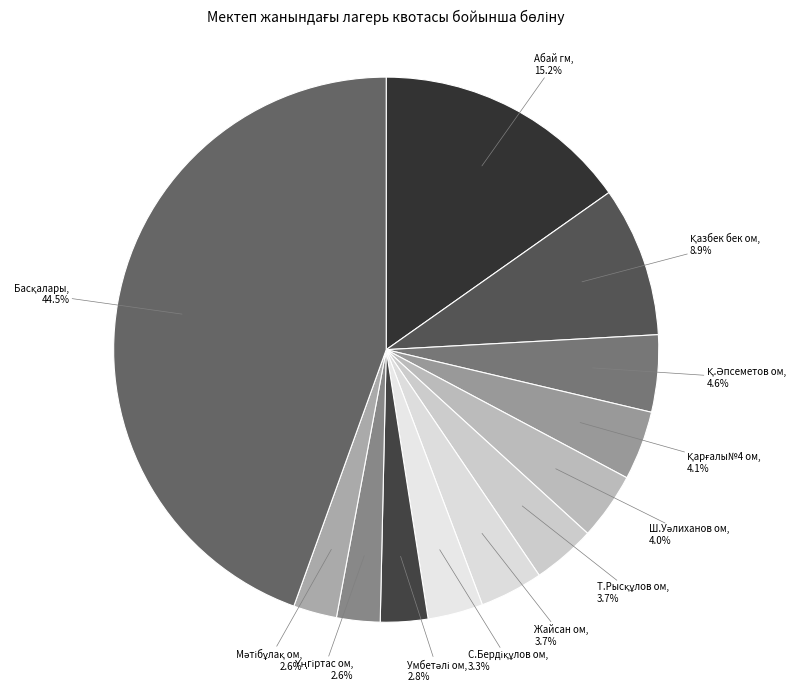

How many segments does this pie chart have?

12